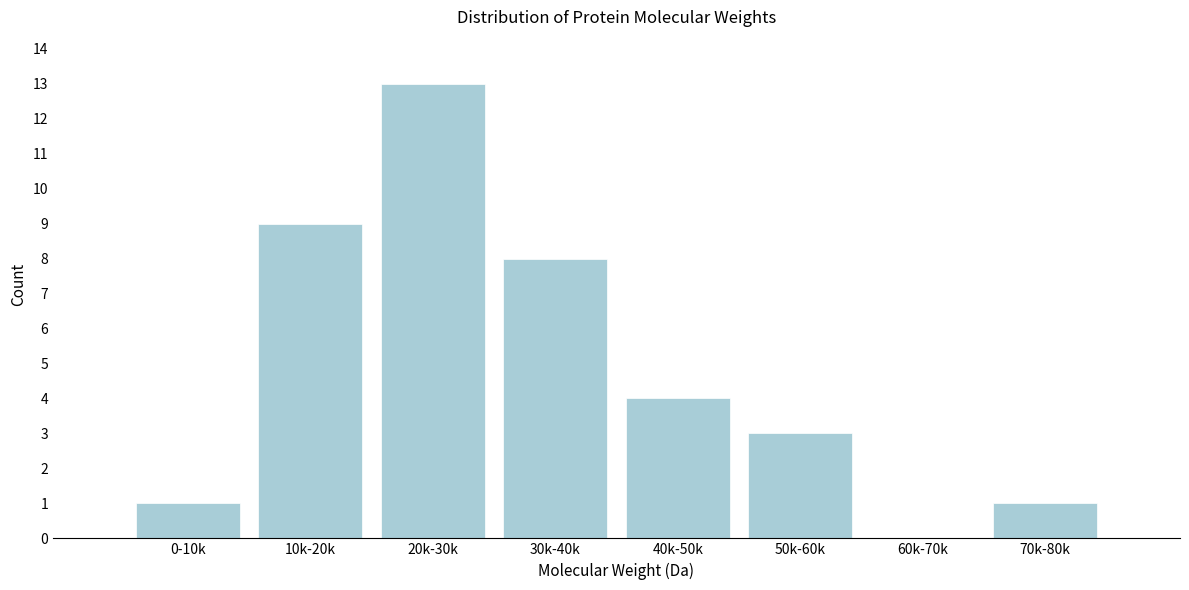

Reading right to left, list all the values displayed in this chart.

70k-80k=1	60k-70k=0	50k-60k=3	40k-50k=4	30k-40k=8	20k-30k=13	10k-20k=9	0-10k=1